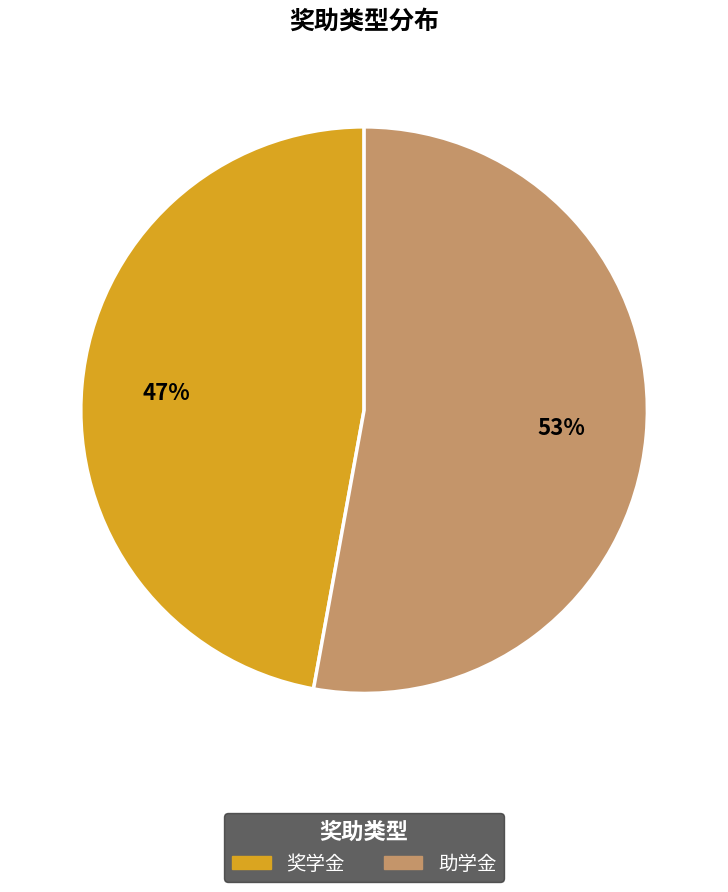

Is 奖学金 the majority of the pie?

No